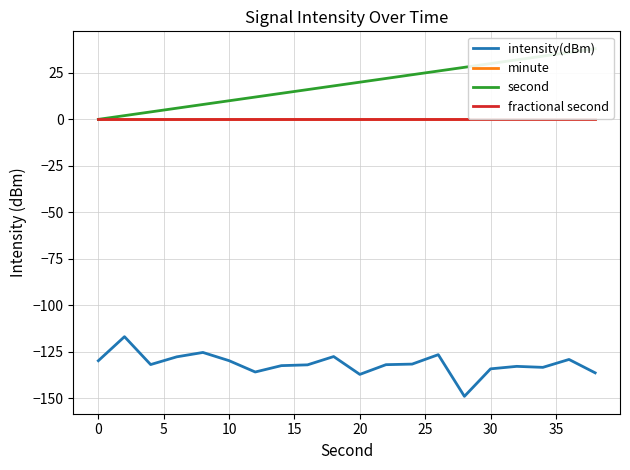

Count the number of categories in the chart.

20